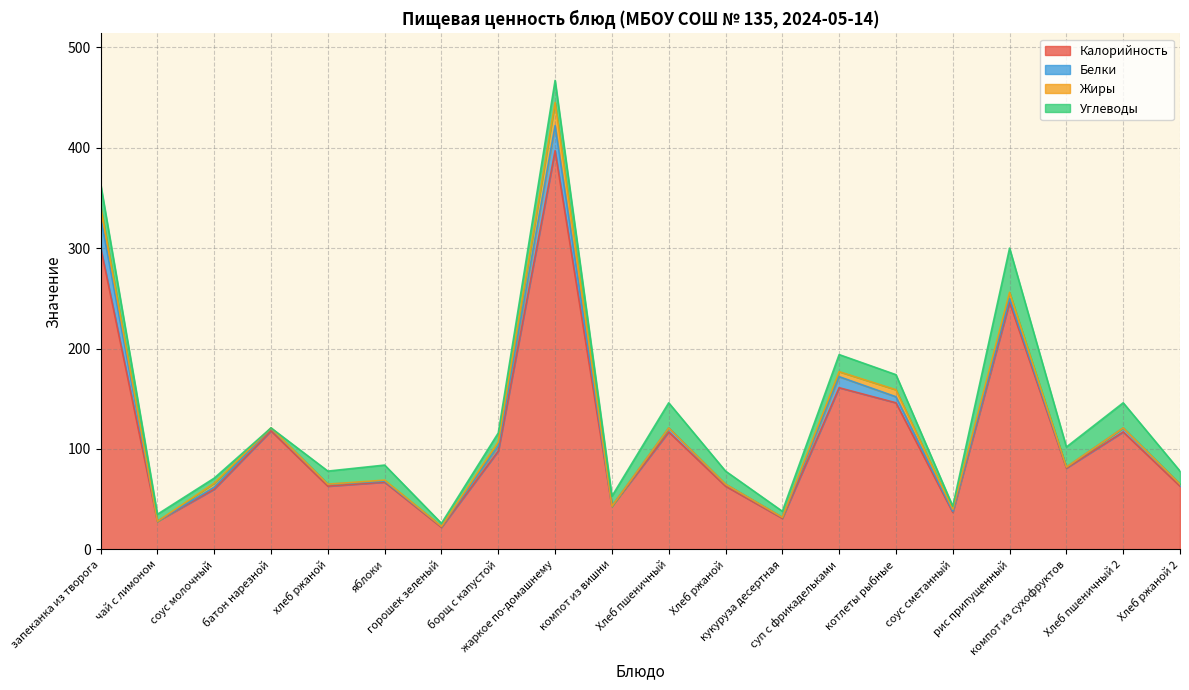

What is the difference between the maximum and minimum values in the Углеводы series?

44